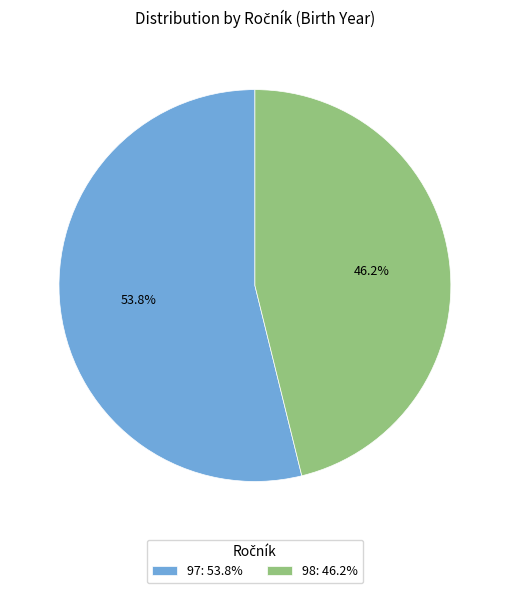

What portion of the pie excludes 97?

46.2%